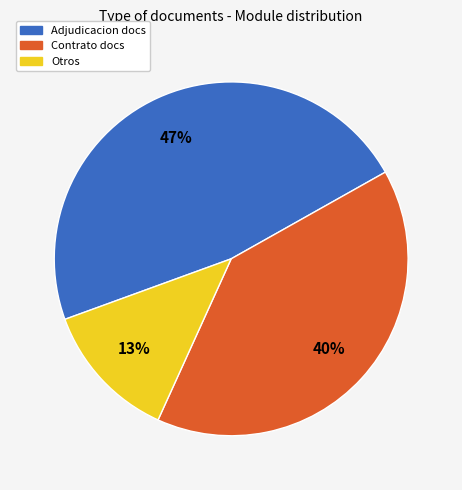

Which slice is the largest?

Adjudicacion docs